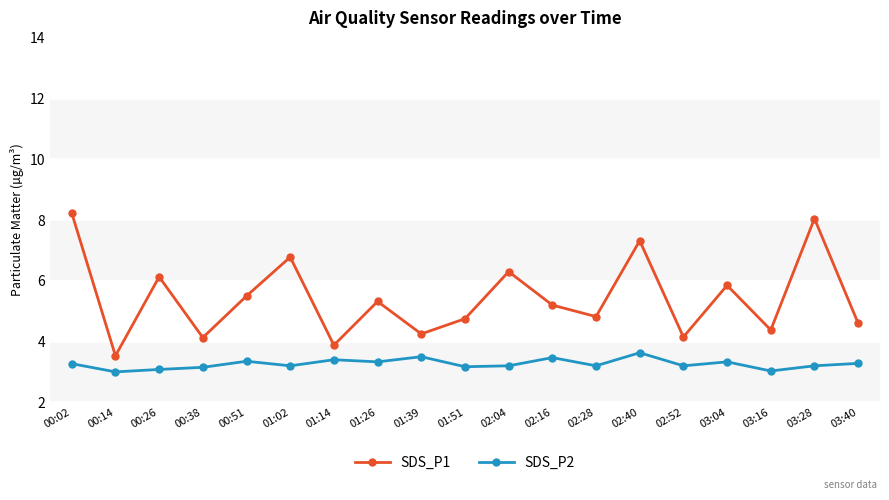

What is the difference between the SDS_P2 values at 03:16 and 02:28?

0.2